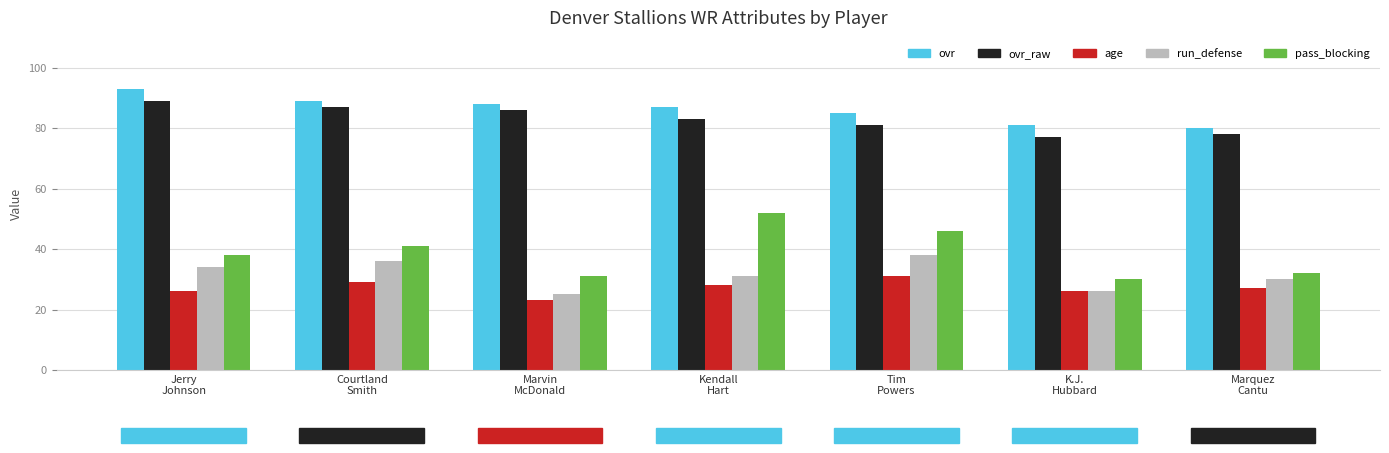

What is the sum of the ovr_raw values at Kendall
Hart and Tim
Powers?

164